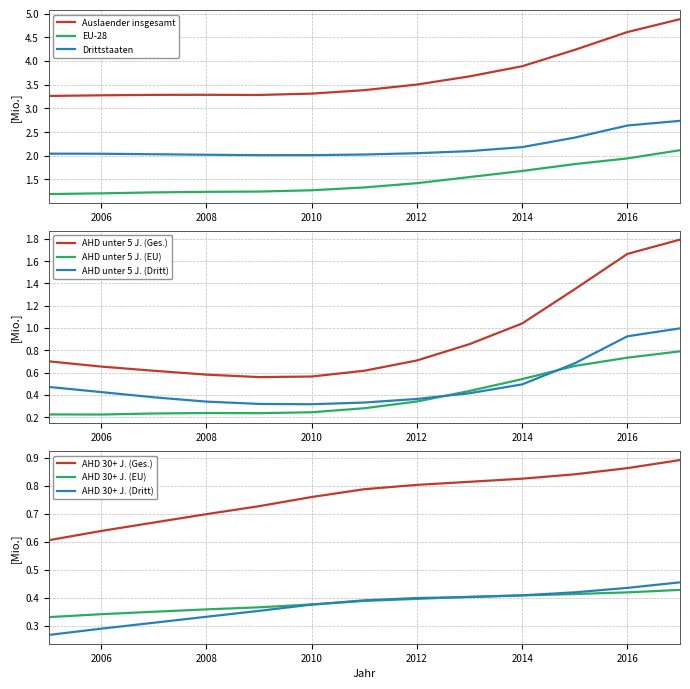

At how many categories does at least one series exceed 2?

13